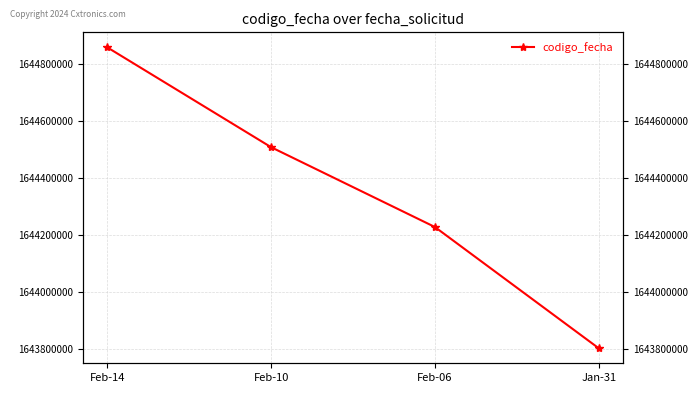

Is this an area chart (filled region under the line)?

No